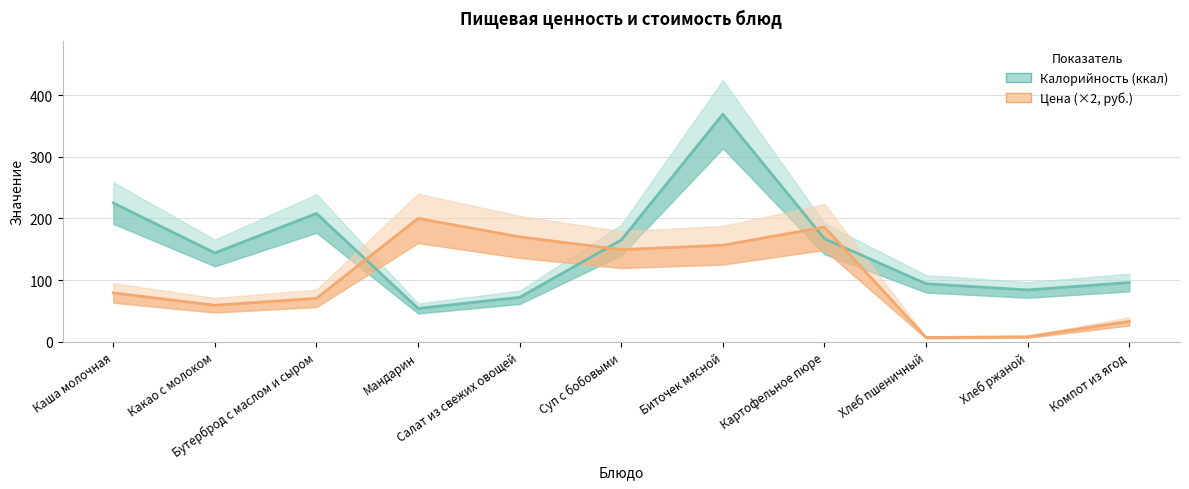

After their last crossing, which series has the higher values: Цена (×2, руб.) or Калорийность (ккал)?

Калорийность (ккал)